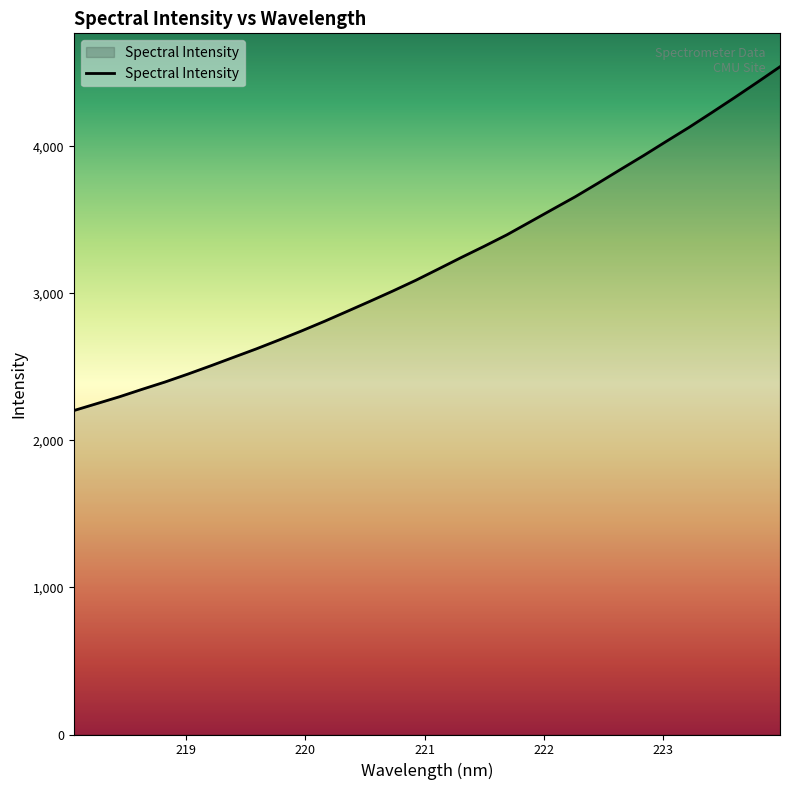

What is the minimum value shown in the chart?

2202.8